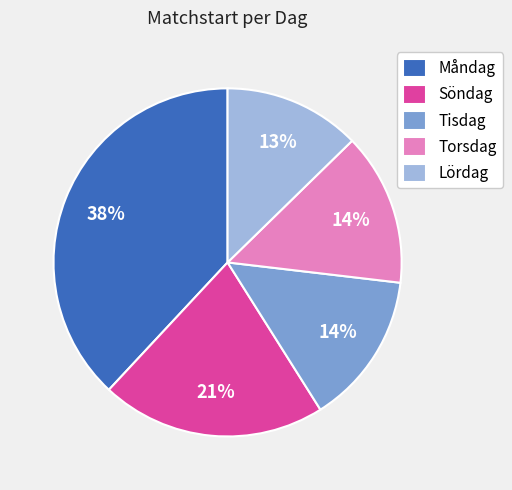

Is the sum of Torsdag and Måndag greater than half?

Yes